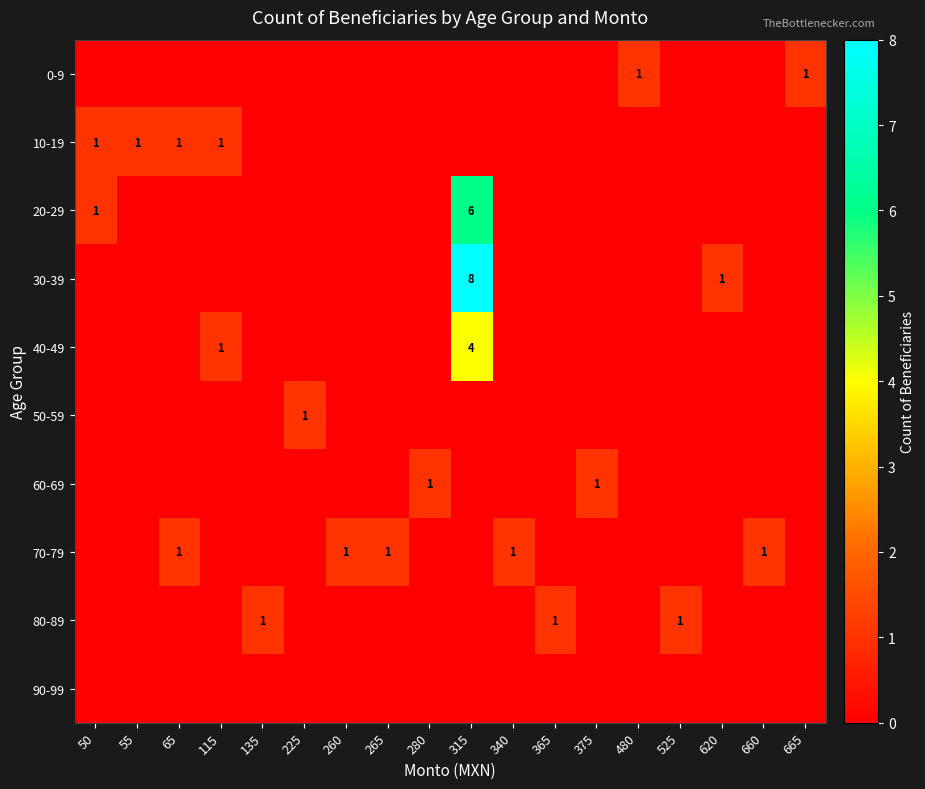

The value of 70-79 at 260 is 2. True or false?

False